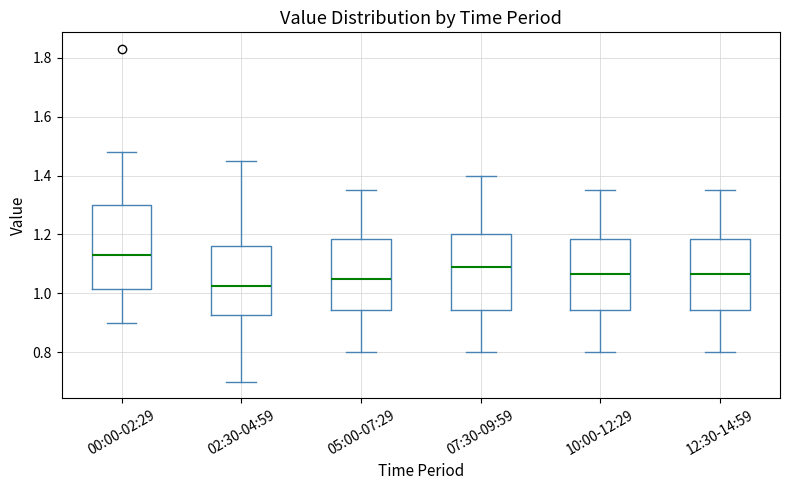

Reading left to right, transcribe this box plot: for each box, give where its median line is, the range the box spans, and where its two whiskers end, as read against the y-axis. The values are not printed on the chart, so give them approximately, as read against the axis.

00:00-02:29: median 1.14, box 1.02 to 1.30, whiskers 0.90 to 1.48
02:30-04:59: median 1.02, box 0.92 to 1.16, whiskers 0.70 to 1.46
05:00-07:29: median 1.06, box 0.94 to 1.18, whiskers 0.80 to 1.36
07:30-09:59: median 1.10, box 0.94 to 1.20, whiskers 0.80 to 1.40
10:00-12:29: median 1.06, box 0.94 to 1.18, whiskers 0.80 to 1.36
12:30-14:59: median 1.06, box 0.94 to 1.18, whiskers 0.80 to 1.36